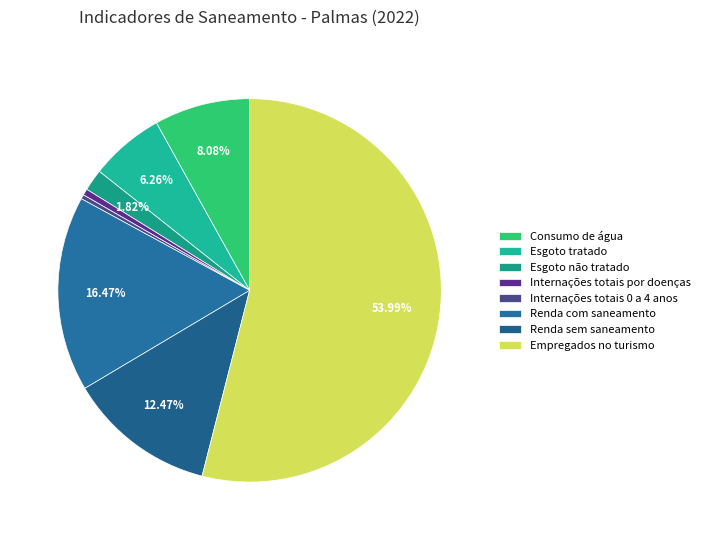

How much of the chart is everything except Consumo de água?

91.9%